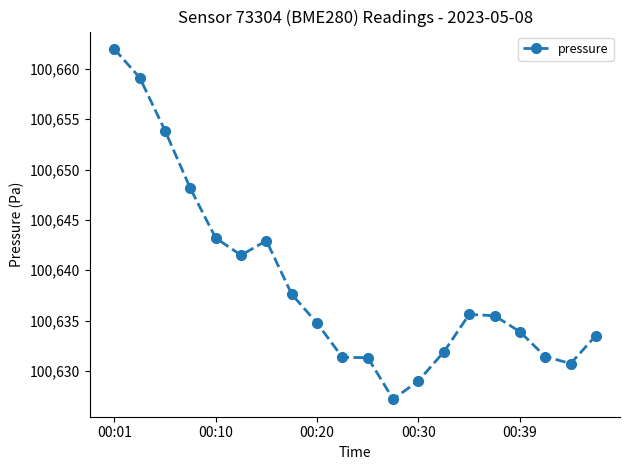

What is the value of the 7th point from the left?

100642.9